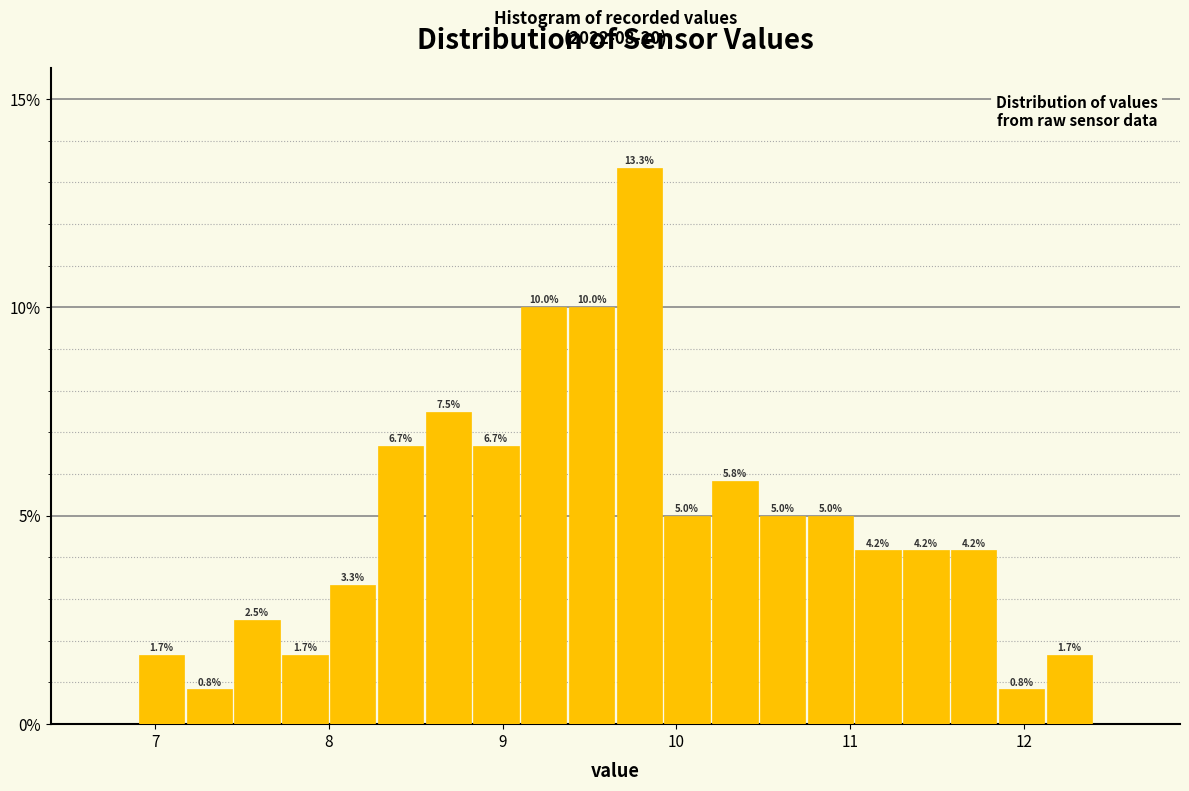

Read against the x-axis, roughly where is the centre of the tallest bar?

9.8